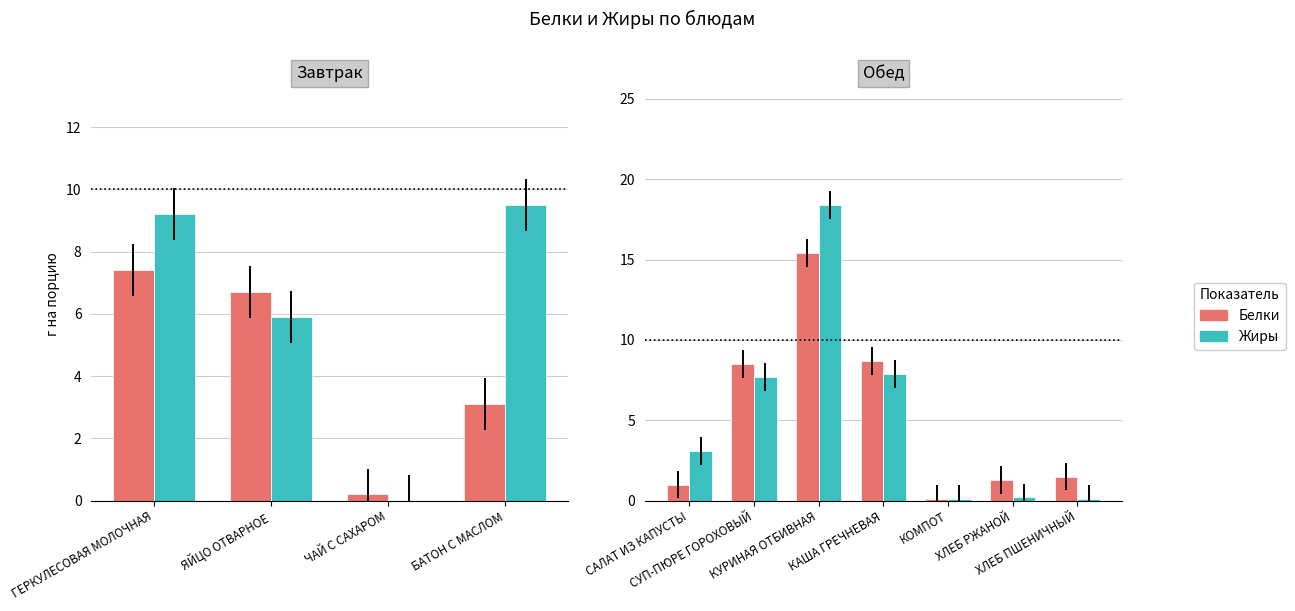

What is the lowest value of the Белки series?

0.1